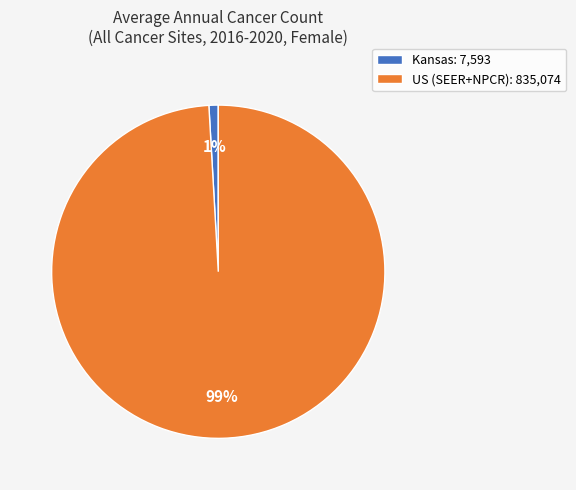

Is it true that Kansas is 1% of the pie?

True